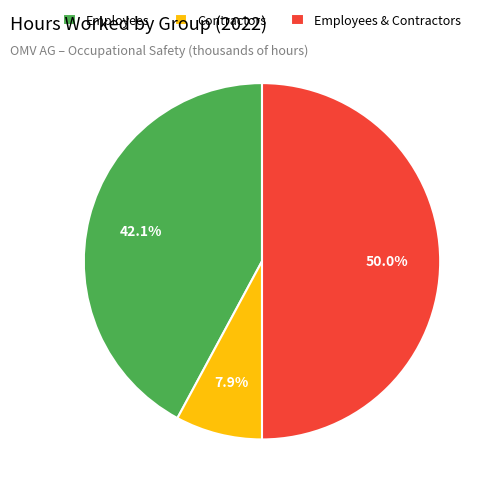

How much of the chart is everything except Contractors?

92.1%